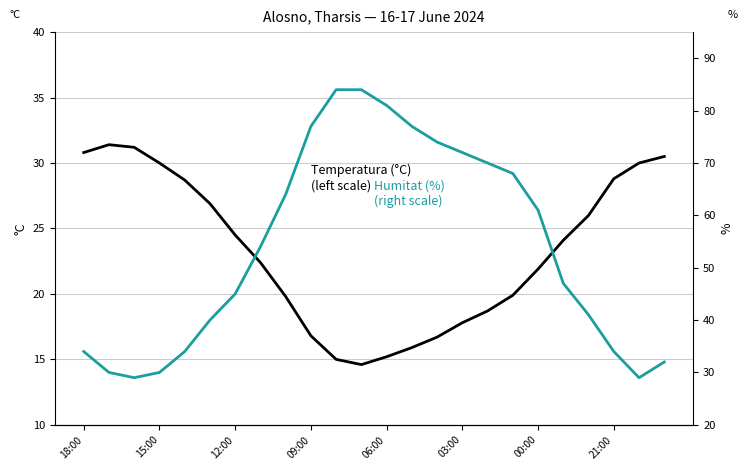

Is it true that Humitat (%)
(right scale) equals 29.0 at 12:00?

False